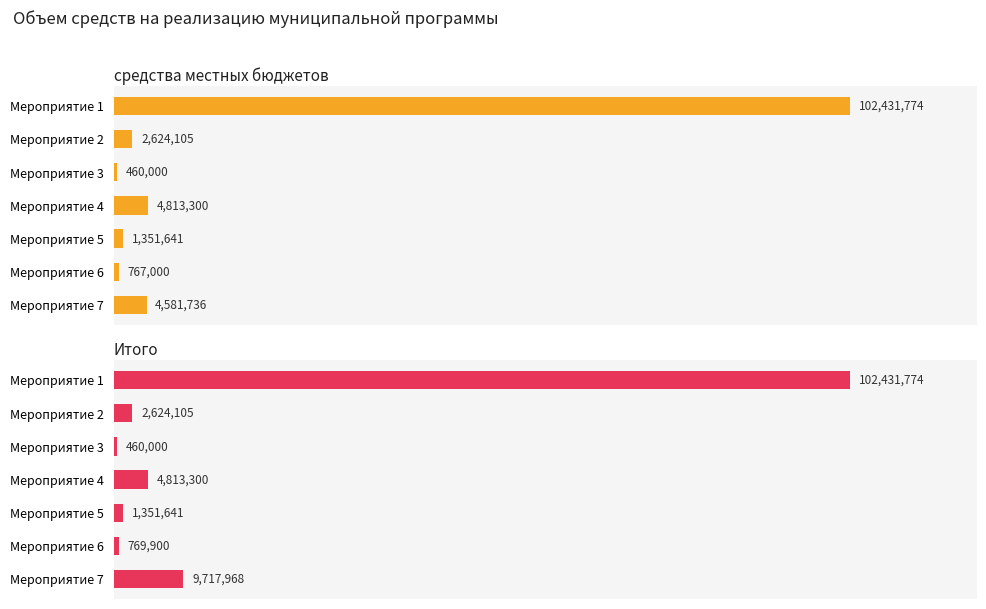

Reading left to right, transcribe all the data shown in this chart.

средства местных бюджетов: 102431773.6	2624105.2	460000.0	4813300.0	1351641.0	767000.0	4581735.8
Итого: 102431773.6	2624105.2	460000.0	4813300.0	1351641.0	769900.0	9717967.5